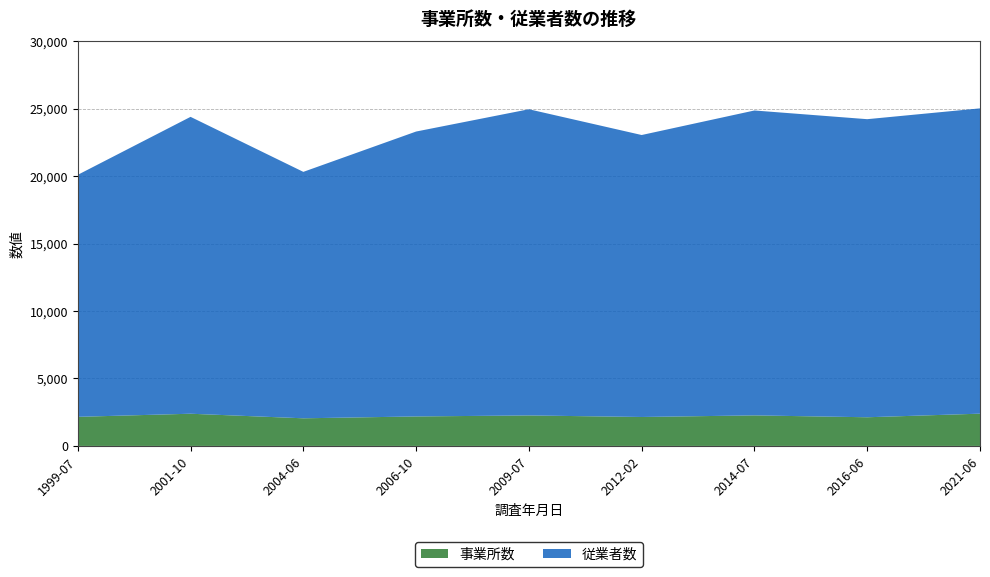

Reading left to right, list all the values displayed in this chart.

事業所数: 1999-07-01=2157	2001-10-01=2387	2004-06-01=2048	2006-10-01=2186	2009-07-01=2260	2012-02-01=2146	2014-07-01=2264	2016-06-01=2125	2021-06-01=2392
従業者数: 1999-07-01=17942	2001-10-01=22011	2004-06-01=18271	2006-10-01=21123	2009-07-01=22701	2012-02-01=20905	2014-07-01=22606	2016-06-01=22100	2021-06-01=22635